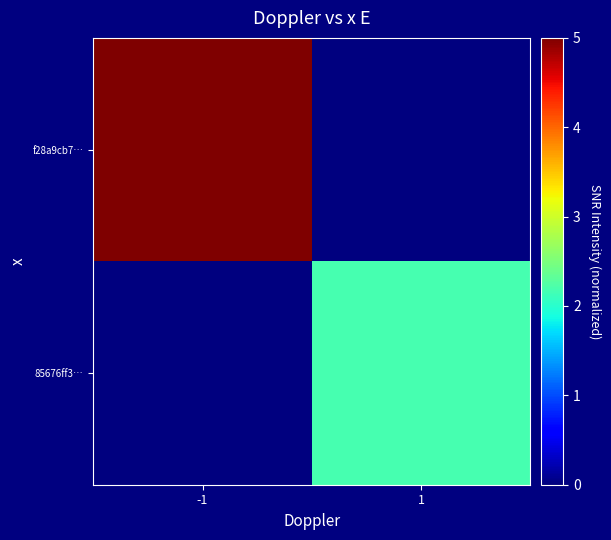

Reading left to right, transcribe all the data shown in this chart.

f28a9cb7…: -1=5.0	1=0.0
85676ff3…: -1=0.0	1=2.2